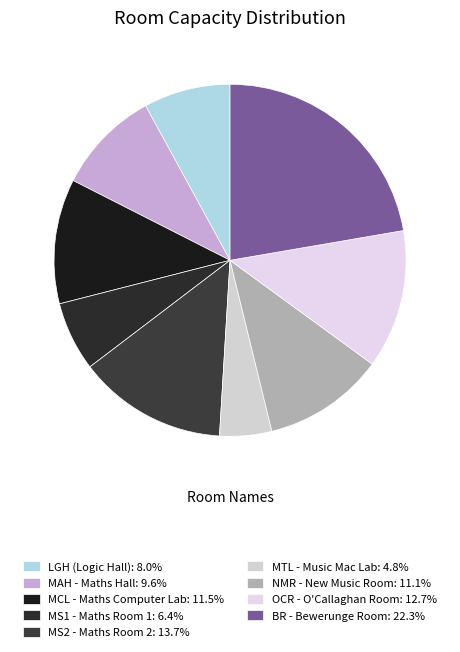

Is there a majority slice in this chart?

No